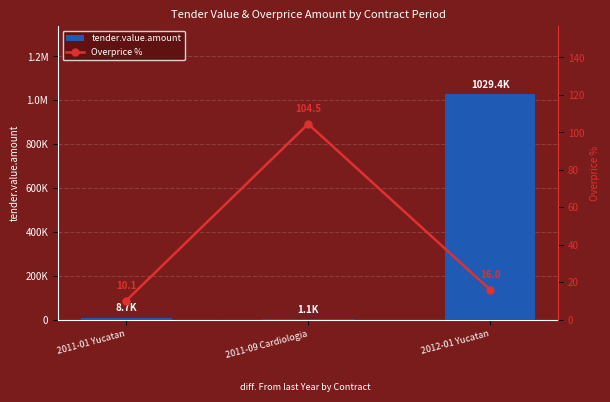

What are all the series names shown in the legend?

tender.value.amount, Overprice %